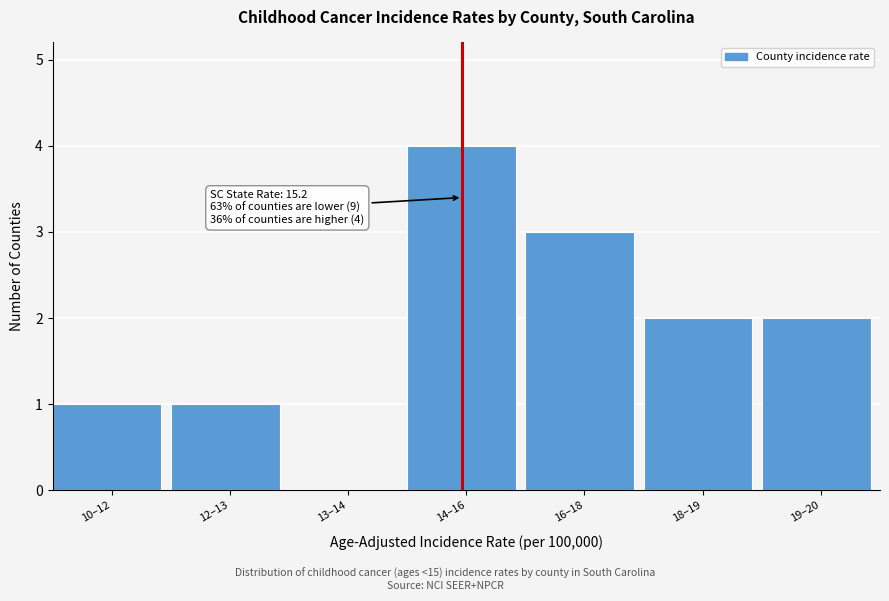

Reading left to right, extract all data points from this chart.

10–12=1	12–13=1	13–14=0	14–16=4	16–18=3	18–19=2	19–20=2